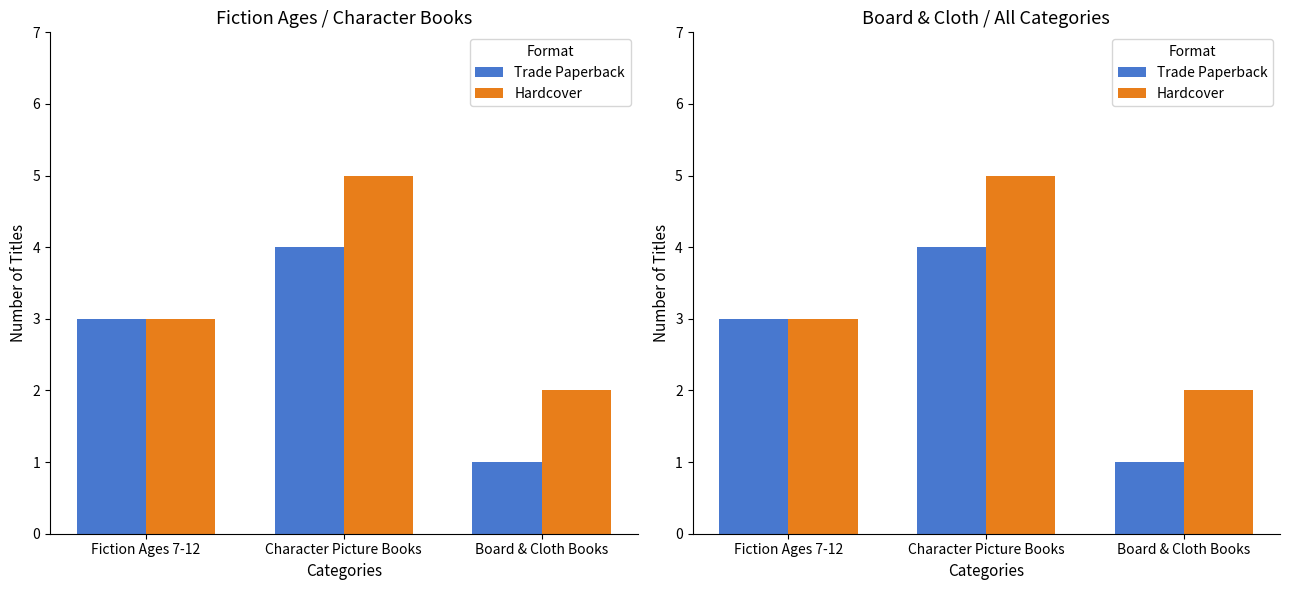

Which series has the largest range (max minus min)?

Trade Paperback